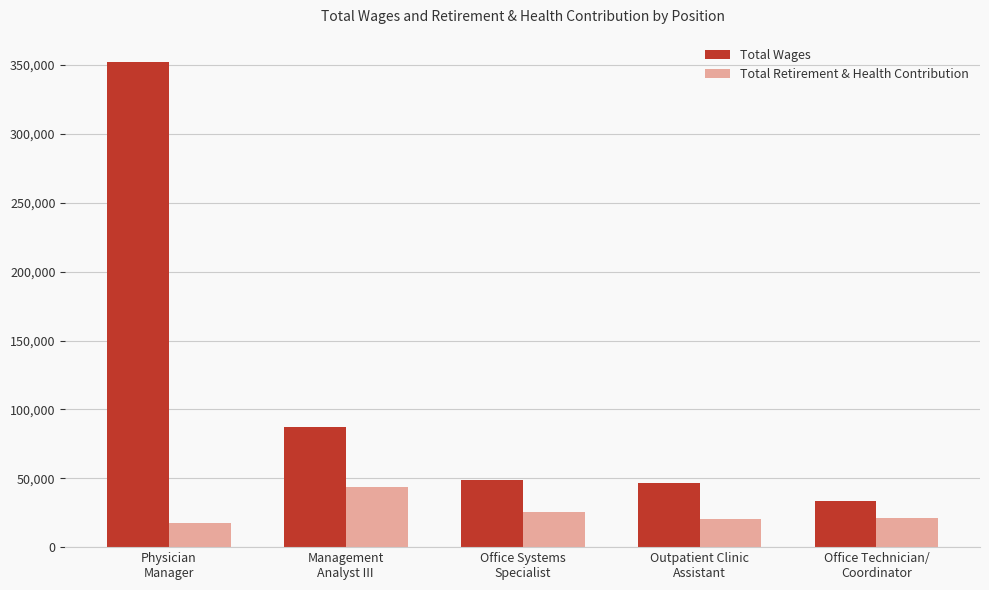

How many bars are there in each group?

2